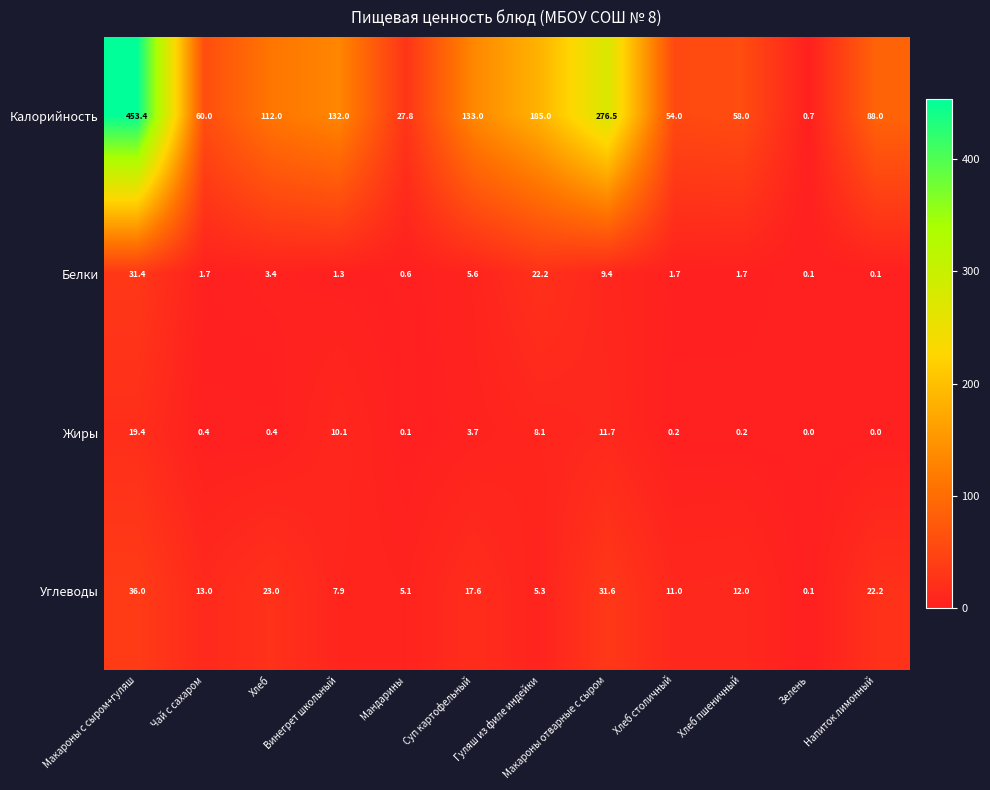

What is the sum of the Калорийность values at Макароны отварные с сыром and Макароны с сыром+гуляш?

729.9